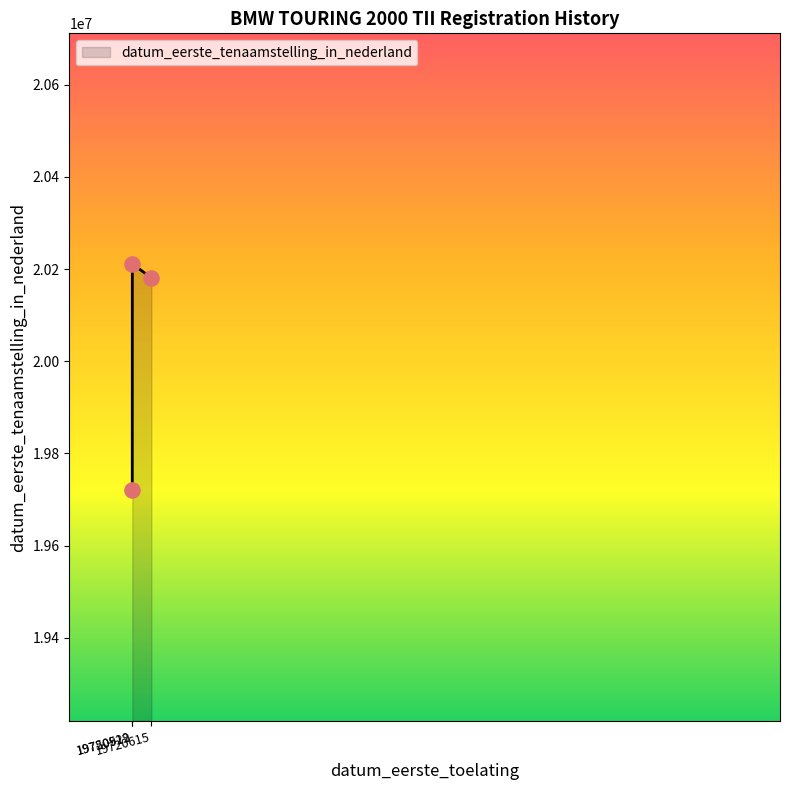

What is the change in value from 19720519 to 19720615?

+460408